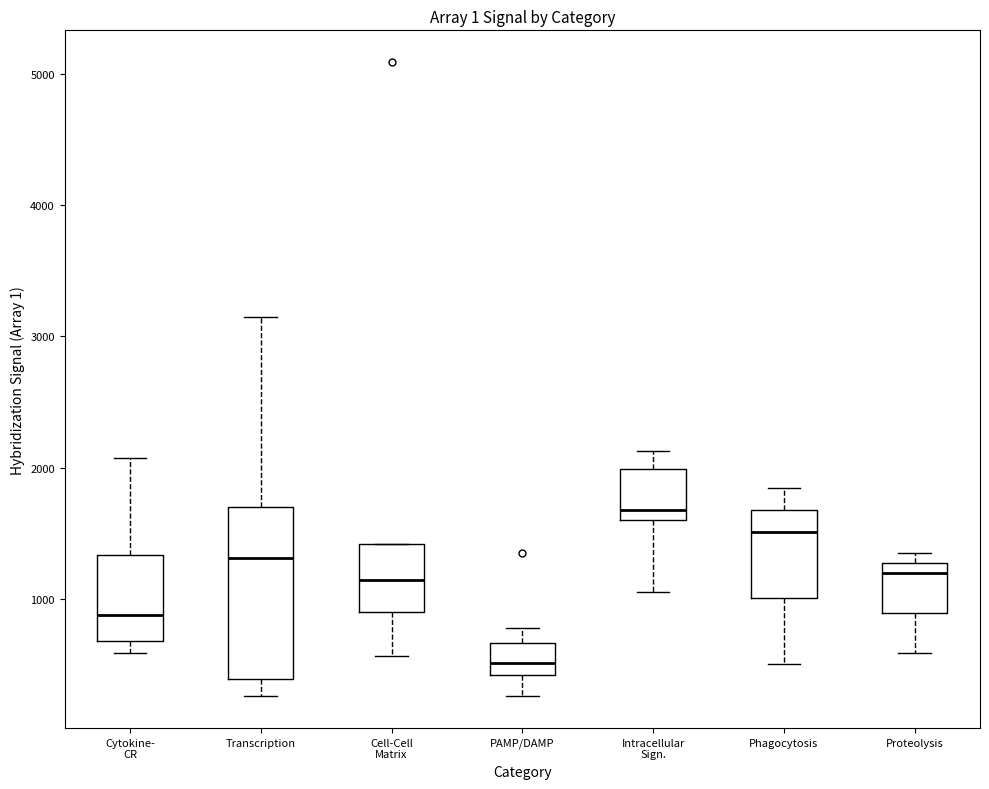

Comparing the boxes themselves (not the whiskers), which one is the tallest?

Transcription